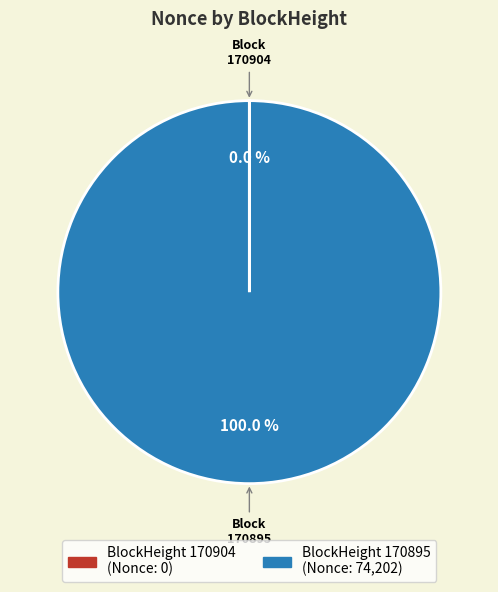

To the nearest percent, what is the average slice percentage?

50%